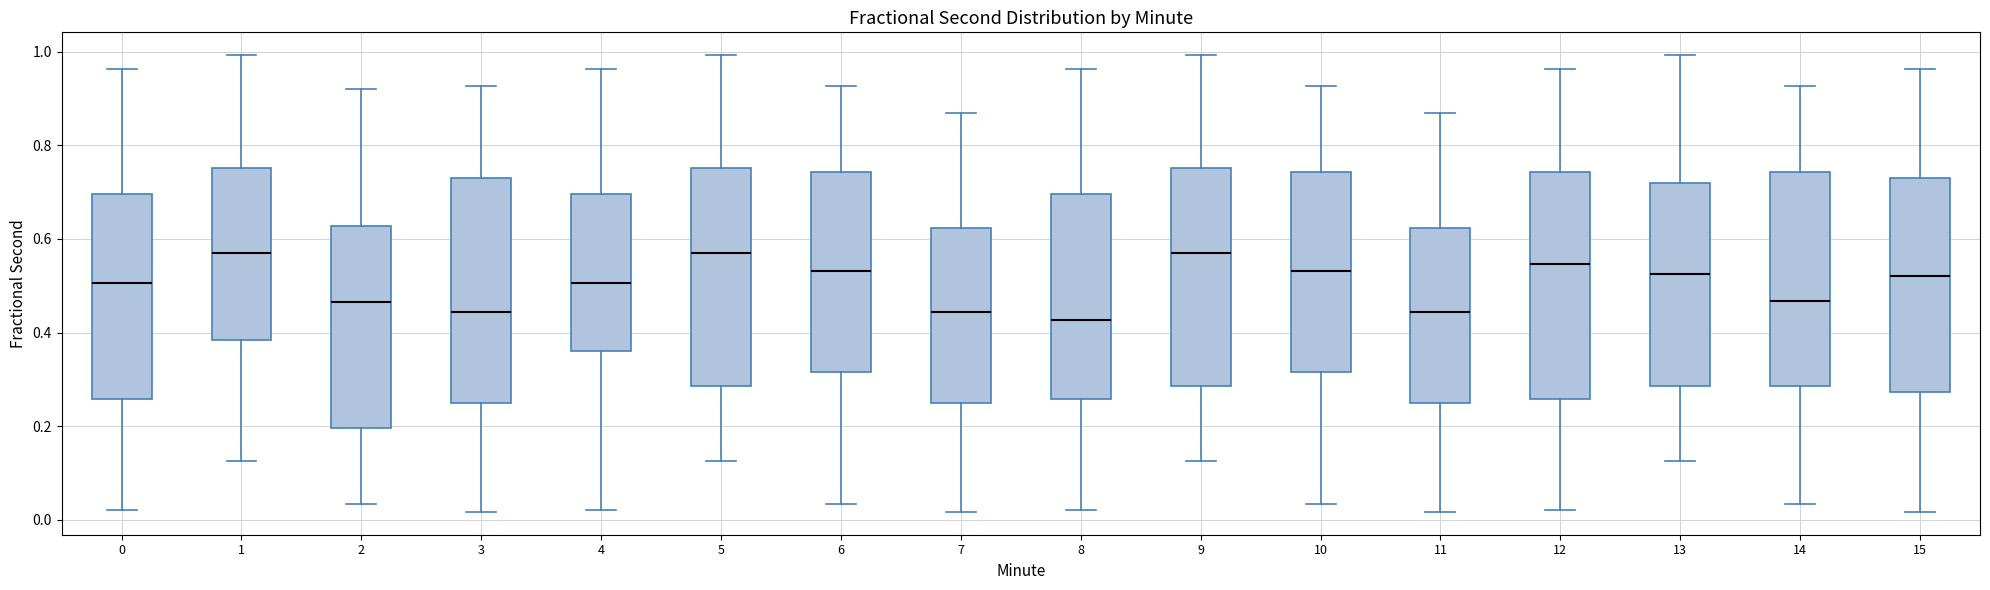

Reading left to right, read every box against the y-axis: the position of its median line, the range the box covers, and the ends of its whiskers. The values are not printed on the chart, so give them approximately, as read against the axis.

0: median 0.50, box 0.26 to 0.70, whiskers 0.02 to 0.96
1: median 0.56, box 0.38 to 0.76, whiskers 0.12 to 1.00
2: median 0.46, box 0.20 to 0.62, whiskers 0.04 to 0.92
3: median 0.44, box 0.24 to 0.72, whiskers 0.02 to 0.92
4: median 0.50, box 0.36 to 0.70, whiskers 0.02 to 0.96
5: median 0.56, box 0.28 to 0.76, whiskers 0.12 to 1.00
6: median 0.54, box 0.32 to 0.74, whiskers 0.04 to 0.92
7: median 0.44, box 0.24 to 0.62, whiskers 0.02 to 0.86
8: median 0.42, box 0.26 to 0.70, whiskers 0.02 to 0.96
9: median 0.56, box 0.28 to 0.76, whiskers 0.12 to 1.00
10: median 0.54, box 0.32 to 0.74, whiskers 0.04 to 0.92
11: median 0.44, box 0.24 to 0.62, whiskers 0.02 to 0.86
12: median 0.54, box 0.26 to 0.74, whiskers 0.02 to 0.96
13: median 0.52, box 0.28 to 0.72, whiskers 0.12 to 1.00
14: median 0.46, box 0.28 to 0.74, whiskers 0.04 to 0.92
15: median 0.52, box 0.28 to 0.72, whiskers 0.02 to 0.96